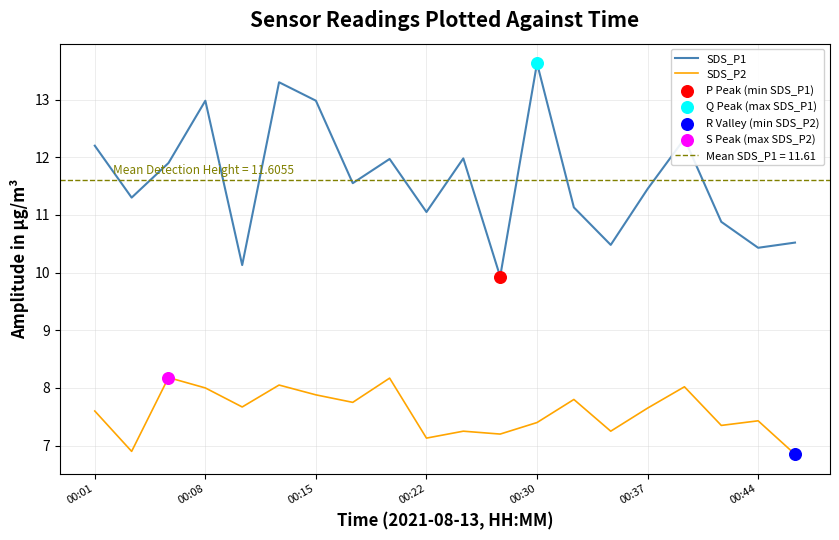

The value of SDS_P2 at 00:08 is 8.0. True or false?

True